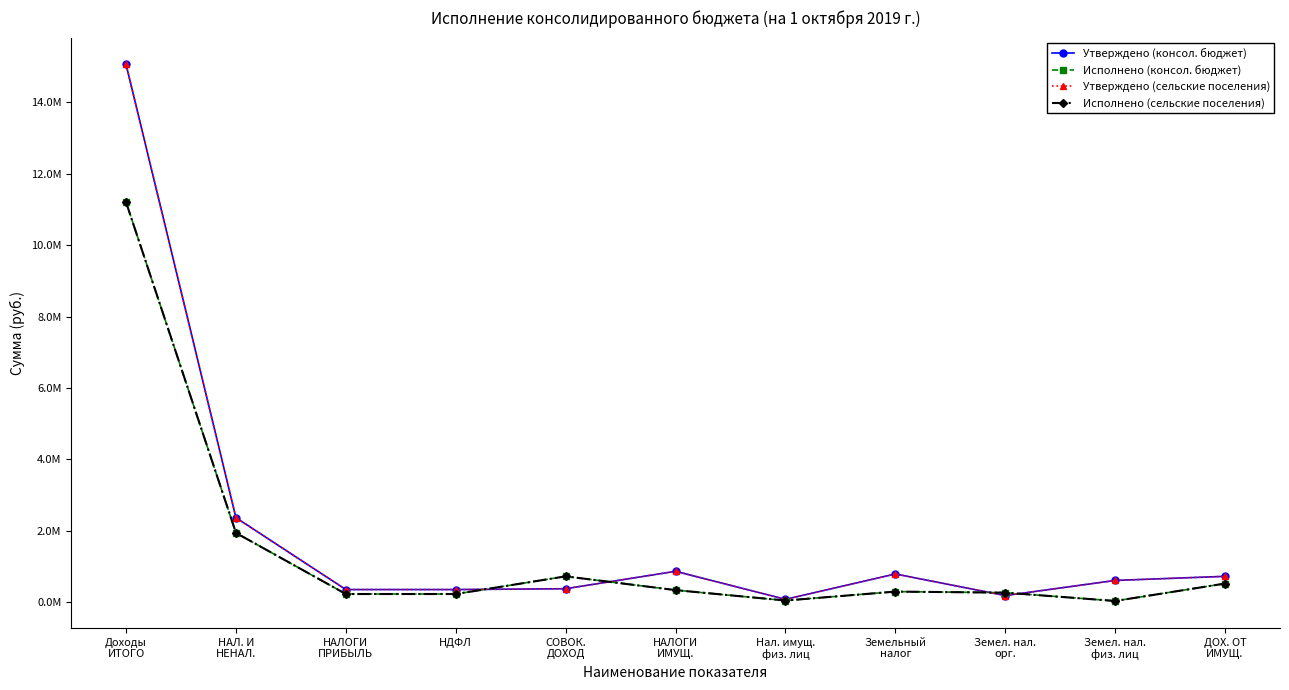

Is this an area chart (filled region under the line)?

No